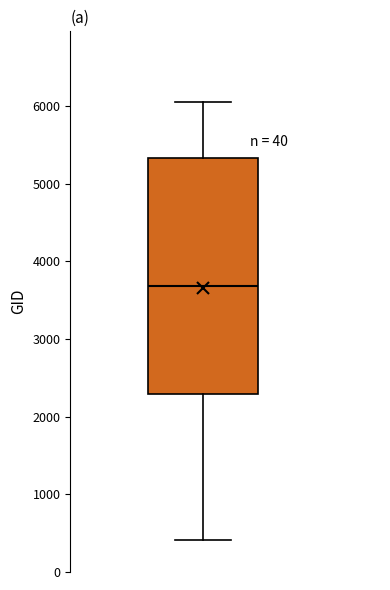

Transcribe this box plot: give where the median line is, the range the box spans, and where the two whiskers end, as read against the y-axis. The values are not printed on the chart, so give them approximately, as read against the axis.

median 3700, box 2300 to 5300, whiskers 400 to 6100